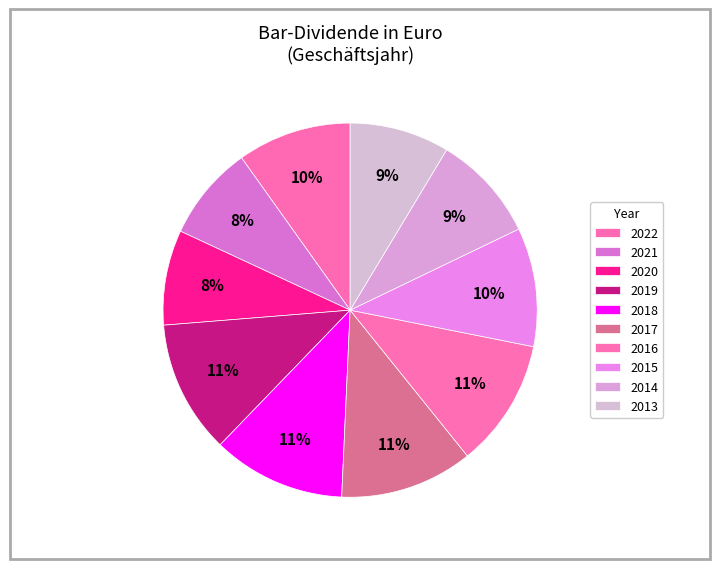

Is there any slice that represents more than half of the pie?

No